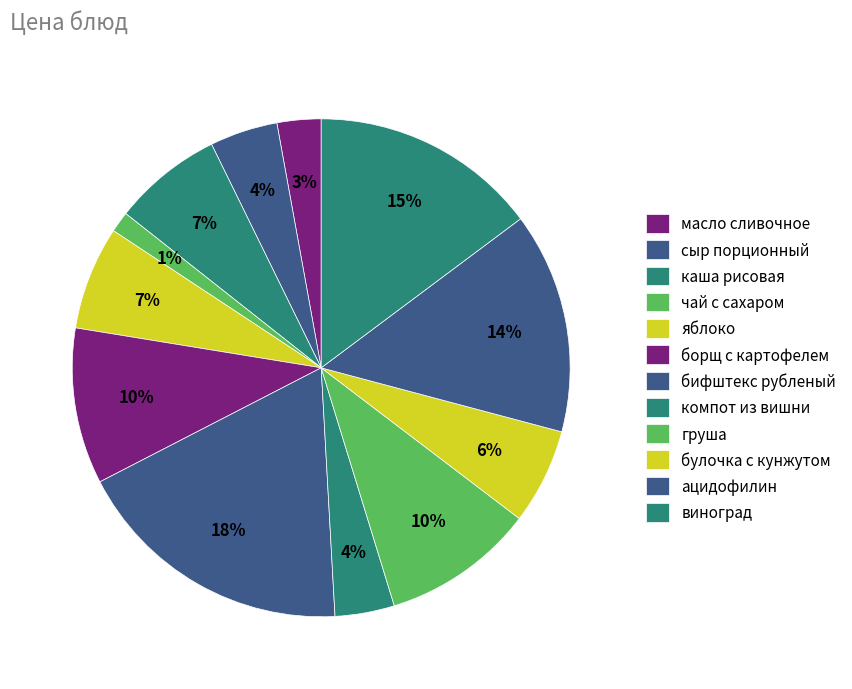

To the nearest percent, what is the average slice percentage?

8%